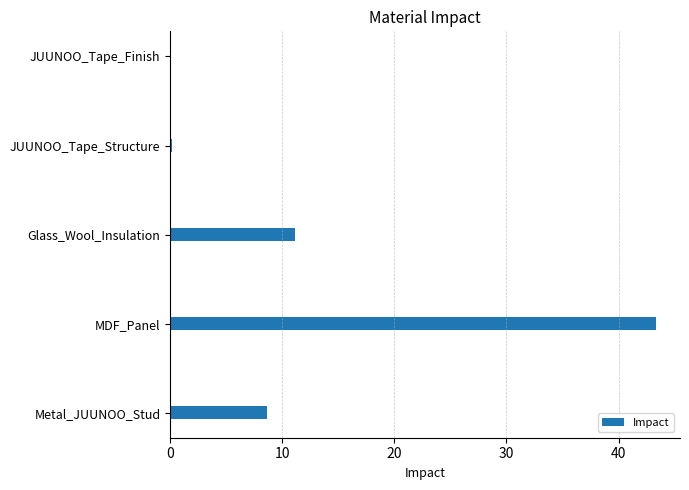

Reading bottom to top, extract all data points from this chart.

Metal_JUUNOO_Stud=8.6	MDF_Panel=43.3	Glass_Wool_Insulation=11.1	JUUNOO_Tape_Structure=0.1	JUUNOO_Tape_Finish=0.1